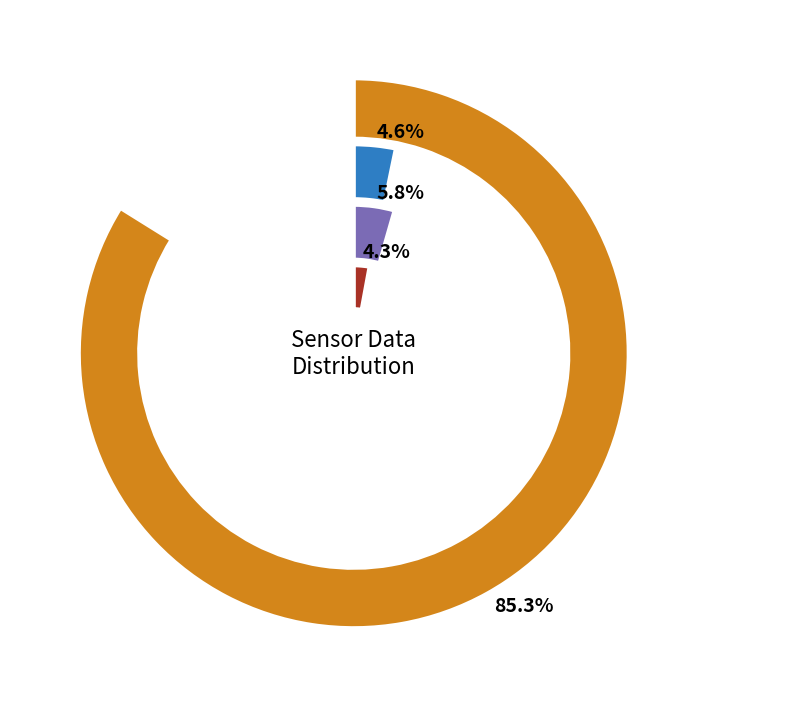

Does SDS_P1 represent more than half of the total?

No